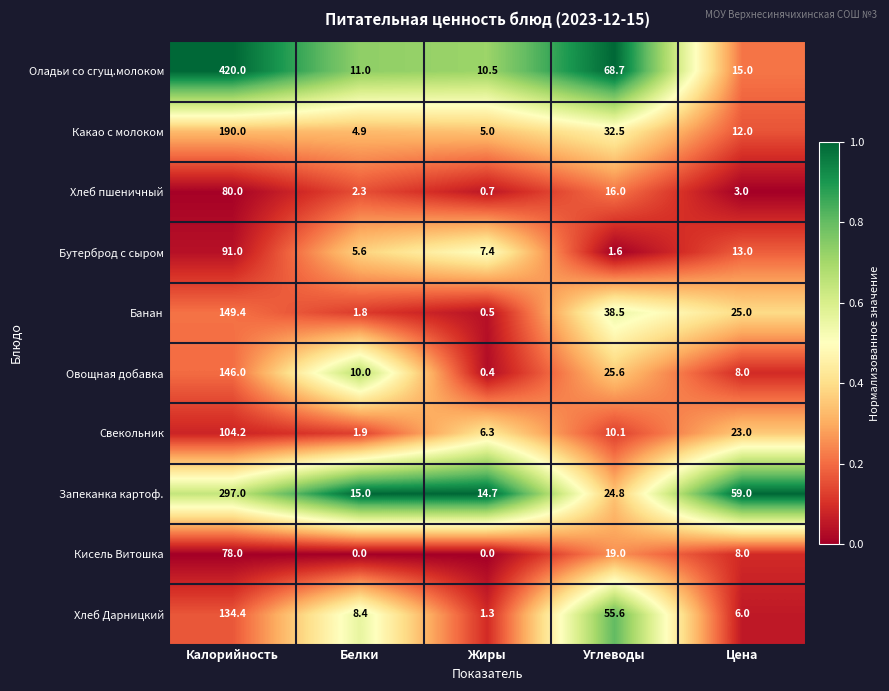

The value of Бутерброд с сыром at Белки is 9.9. True or false?

False